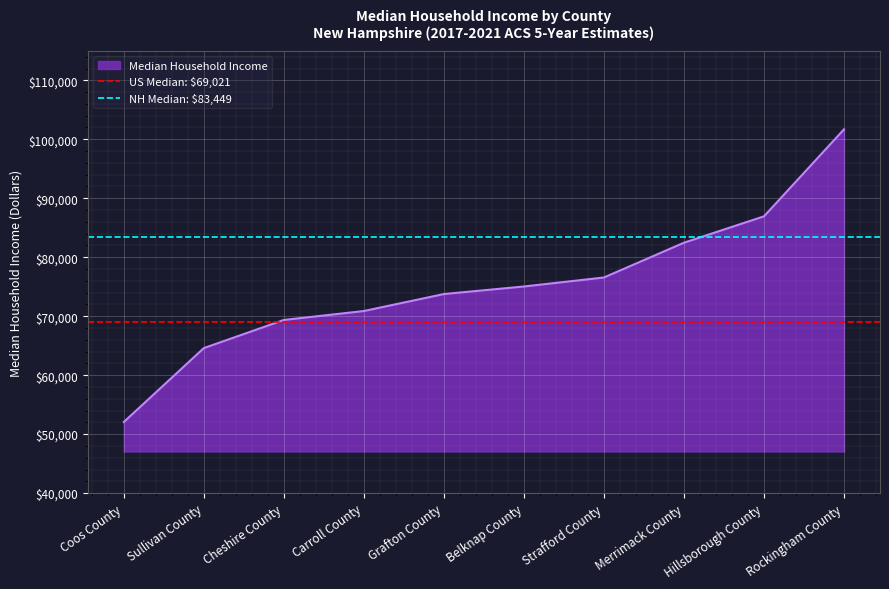

Which category has the highest value in the NH Median: $83,449 series?

Coos County